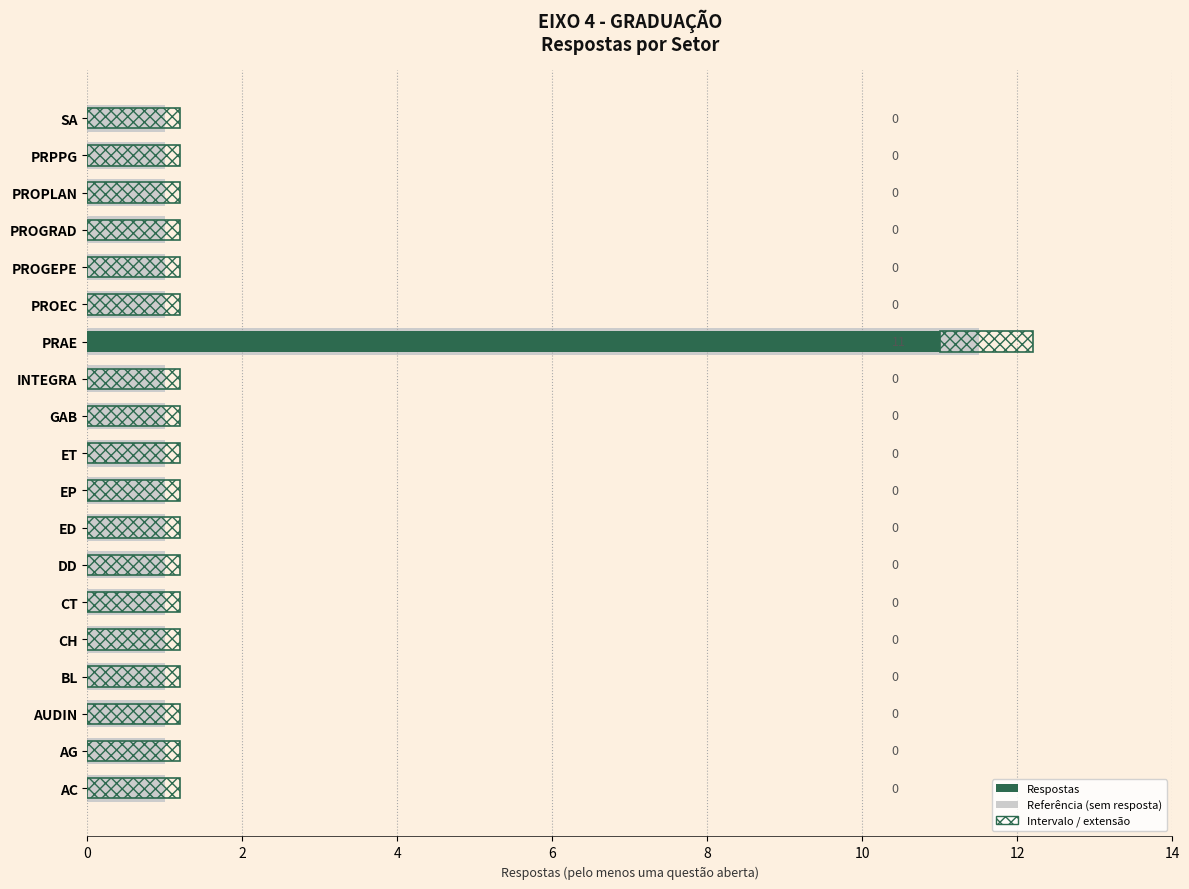

Are the bars grouped side by side (vs. stacked)?

No